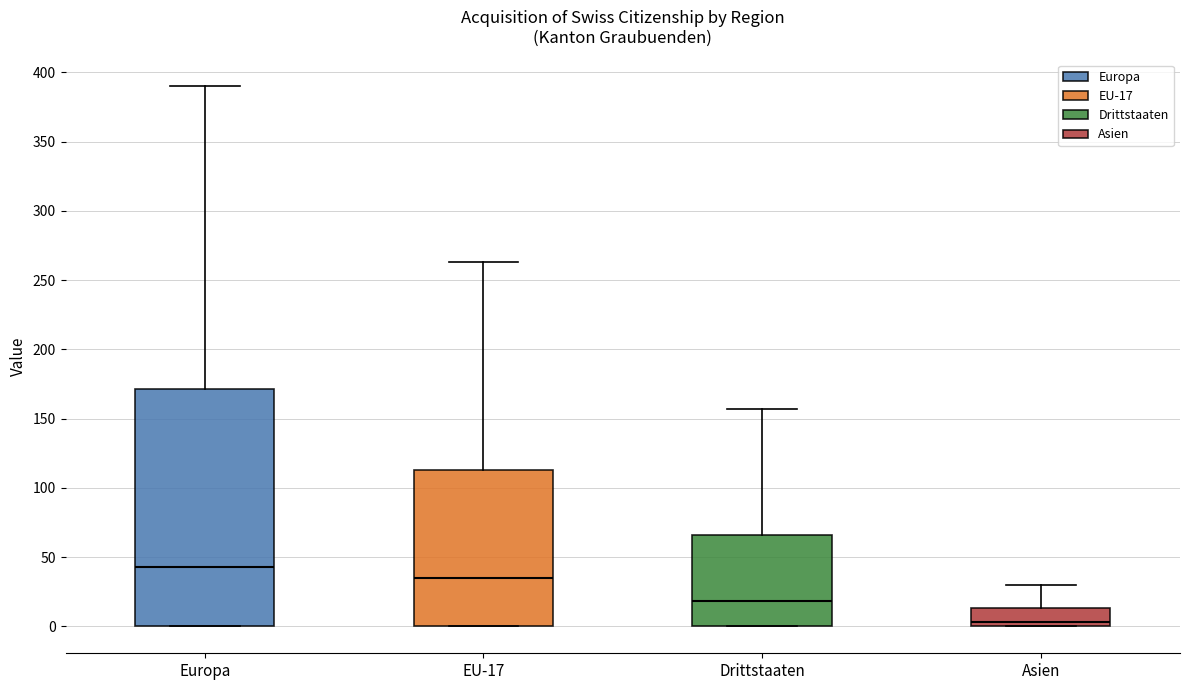

Comparing the boxes themselves (not the whiskers), which one is the tallest?

Europa